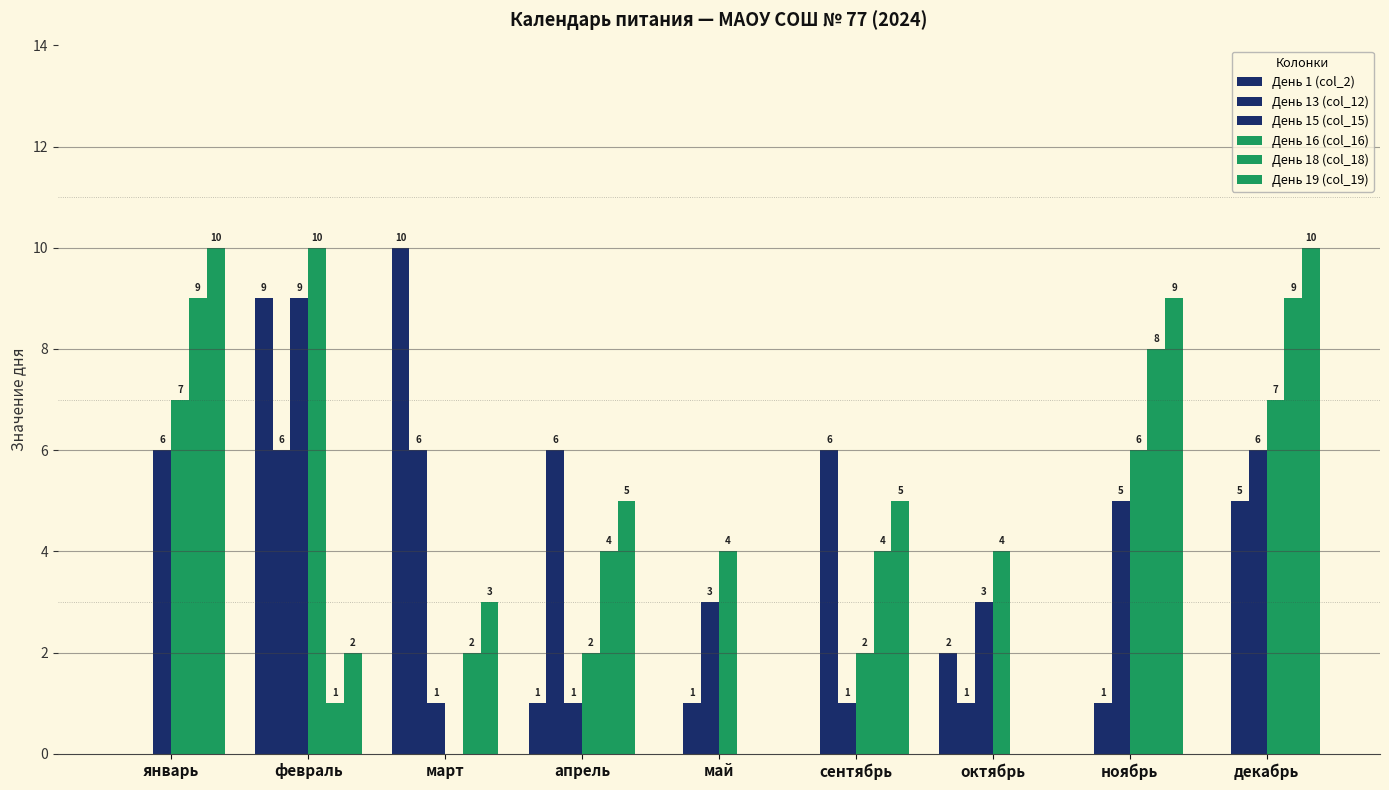

What is the sum of the День 13 (col_12) values at ноябрь and май?

2